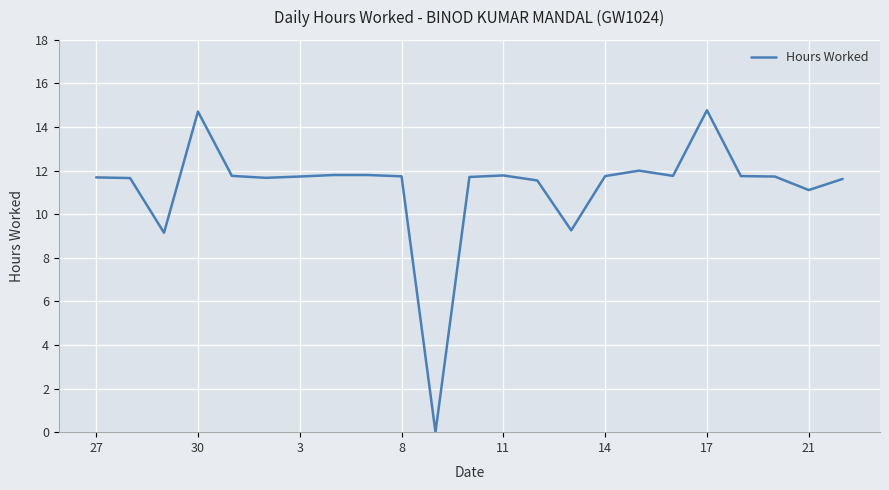

What is the maximum value shown in the chart?

14.8